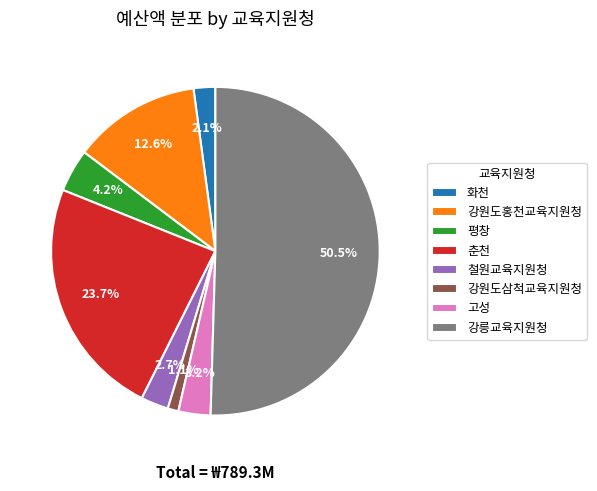

The 평창 slice represents 14% of the pie. True or false?

False